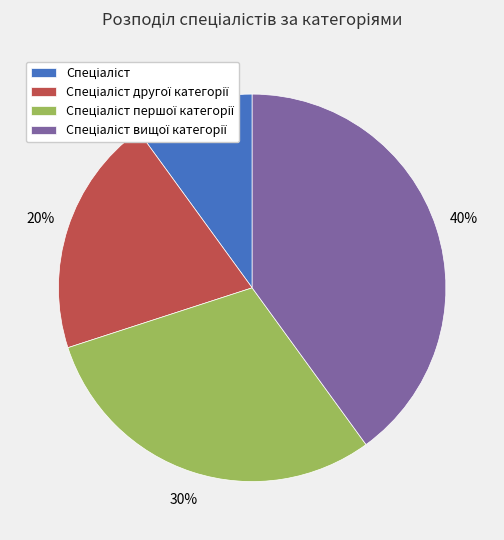

To the nearest percent, what is the difference between the largest and smallest slice percentages?

30%